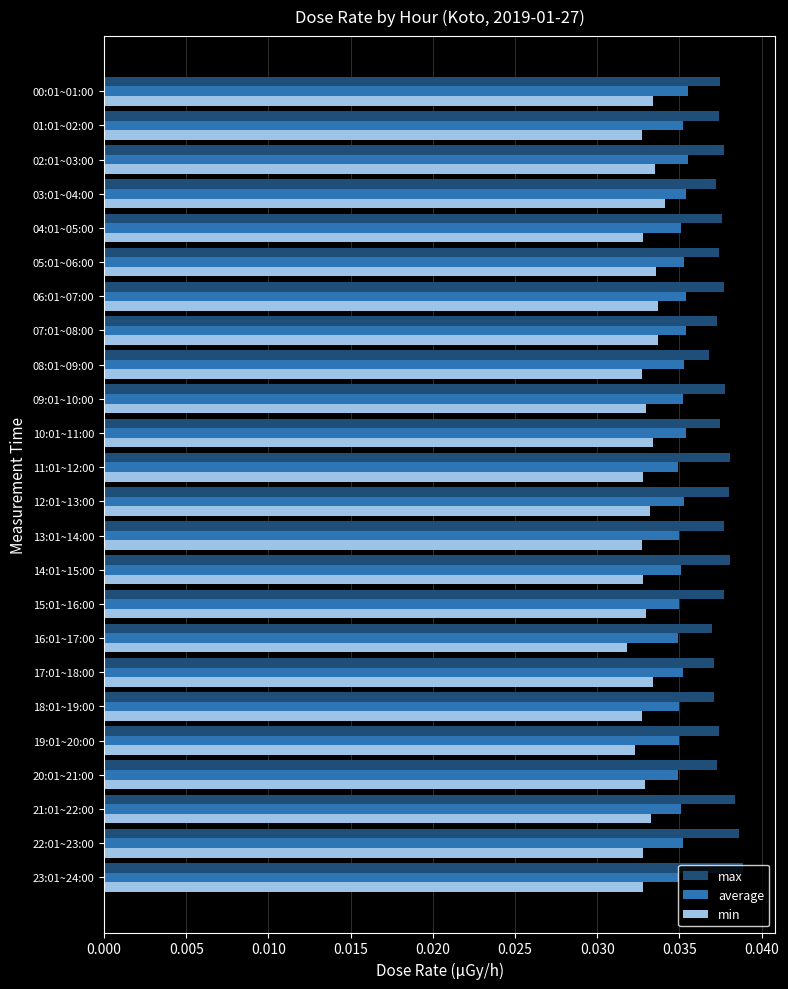

List the series in order of their overall mean, lowest first.

min, average, max